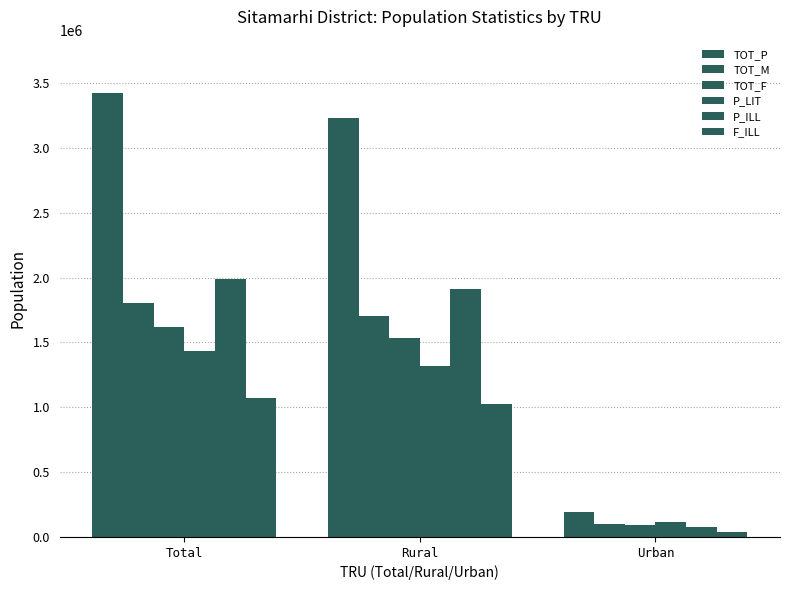

Is it true that P_LIT equals 2515067 at Total?

False